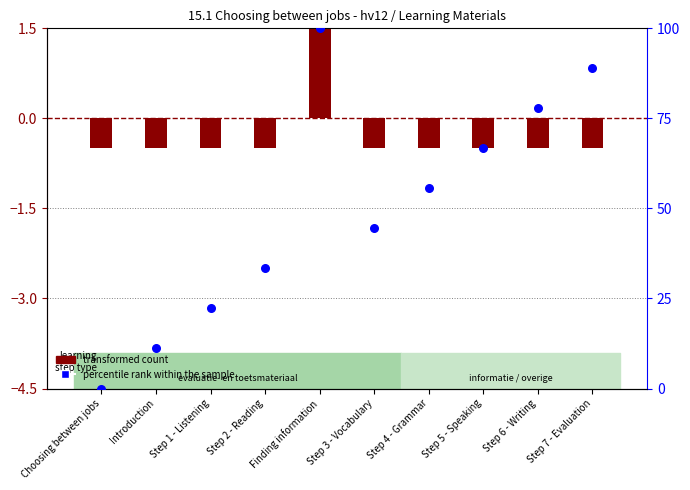

Is the value of transformed count at Step 3 - Vocabulary greater than the value of percentile rank within the sample at Step 5 - Speaking?

No